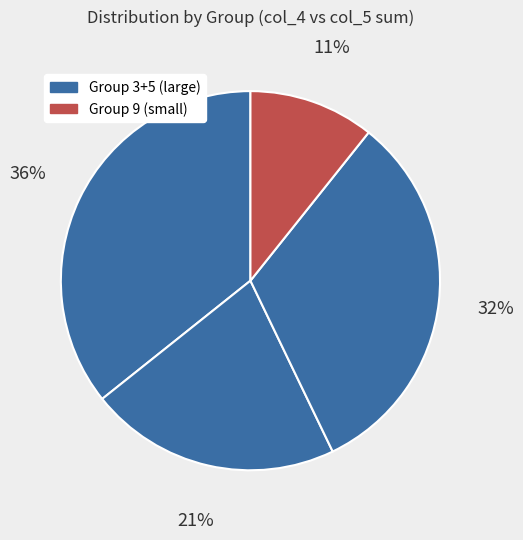

Is there a majority slice in this chart?

No